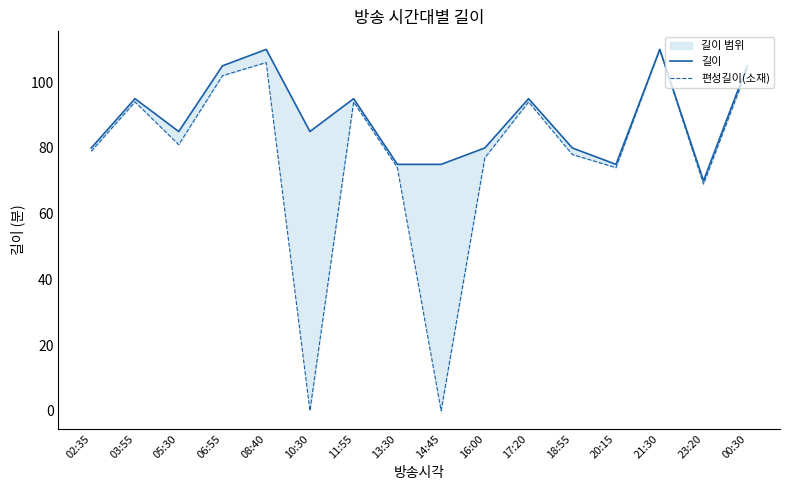

Which series has the largest total across all categories?

길이